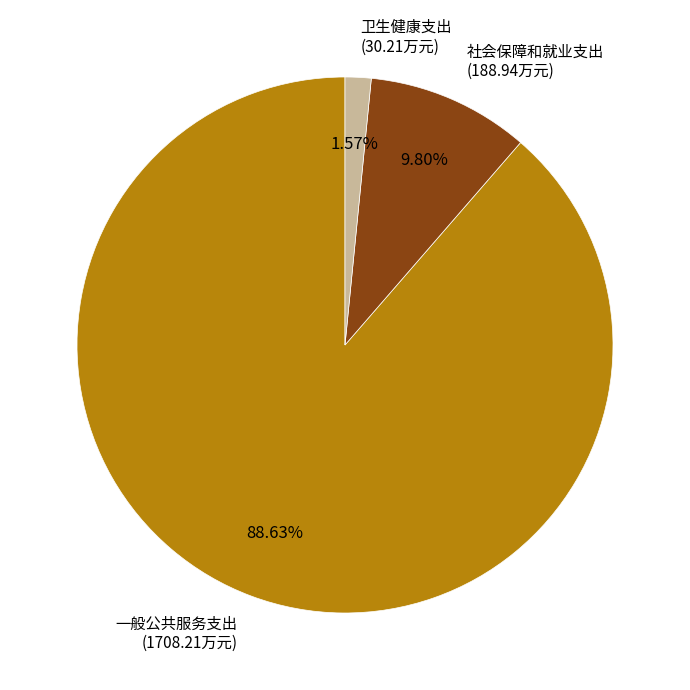

Is there any slice that represents more than half of the pie?

Yes